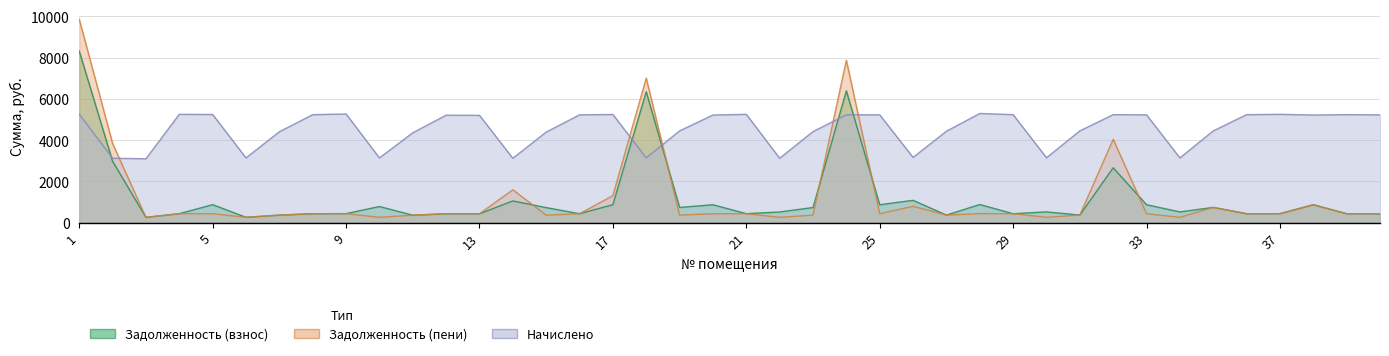

What is the total value across all series at 23?

5516.5